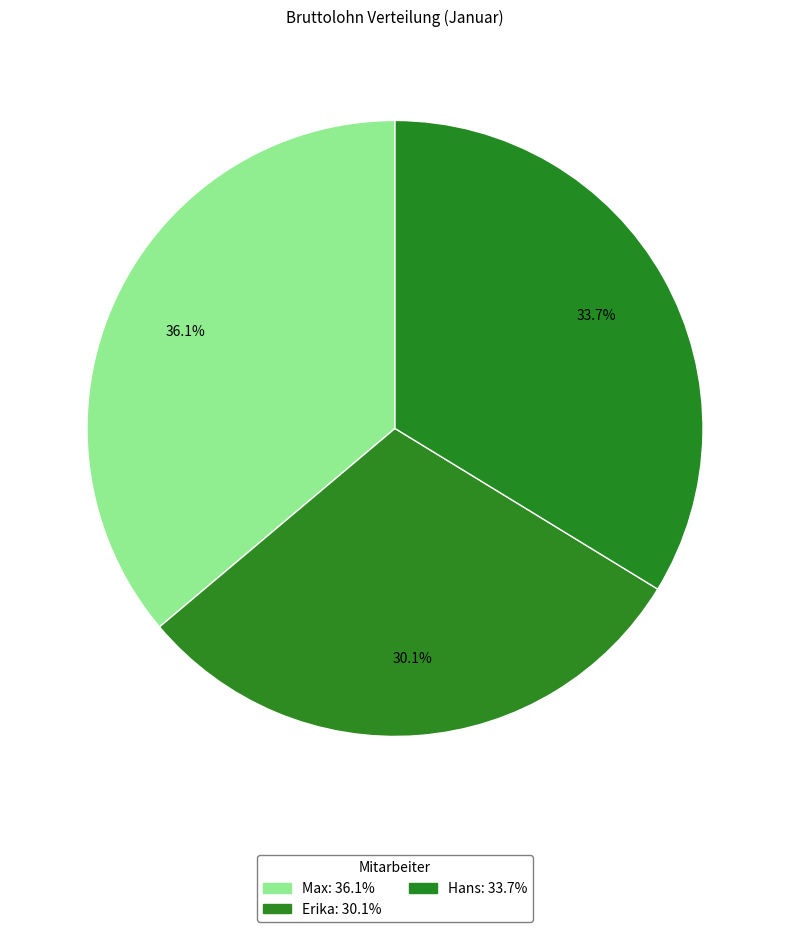

To the nearest percent, what percentage of the pie is Hans?

34%